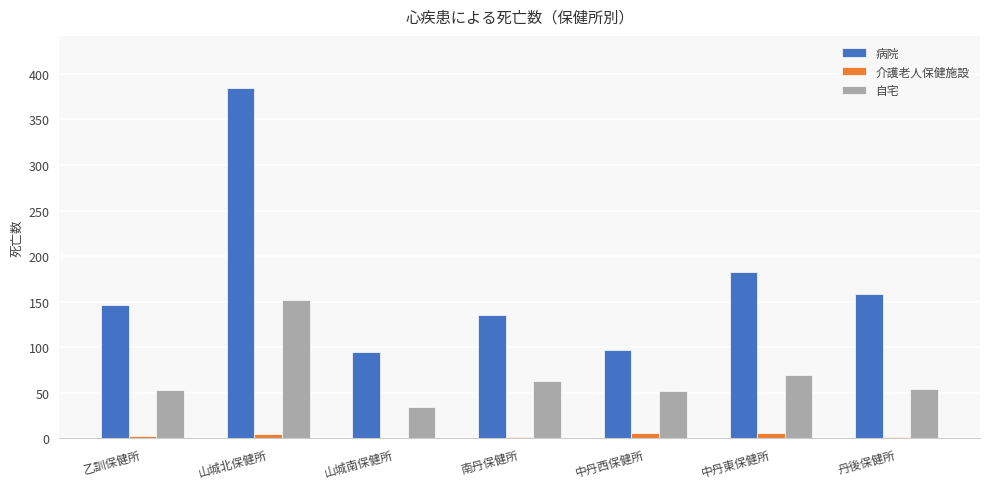

Which series has the largest total across all categories?

病院